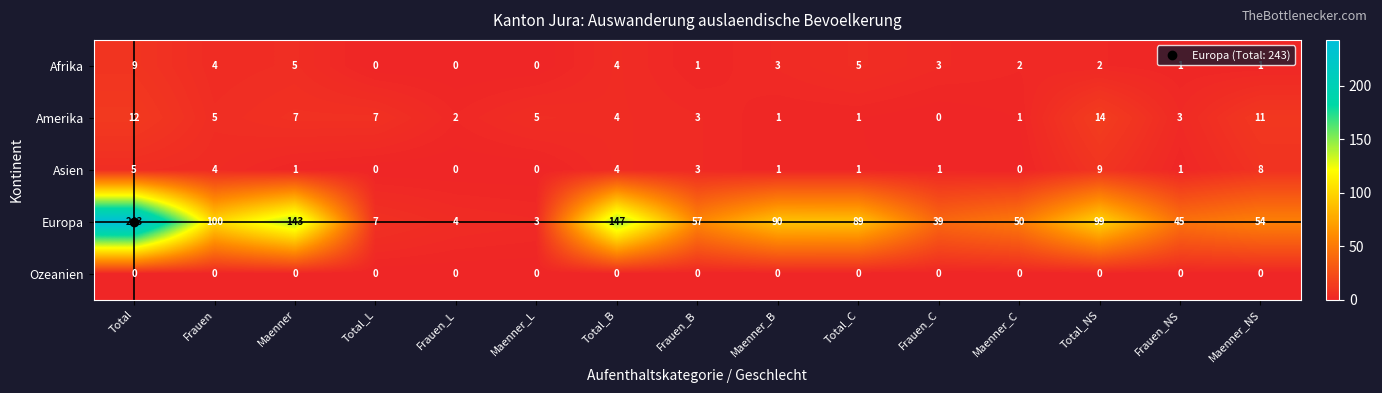

How many categories are shown in the chart?

15